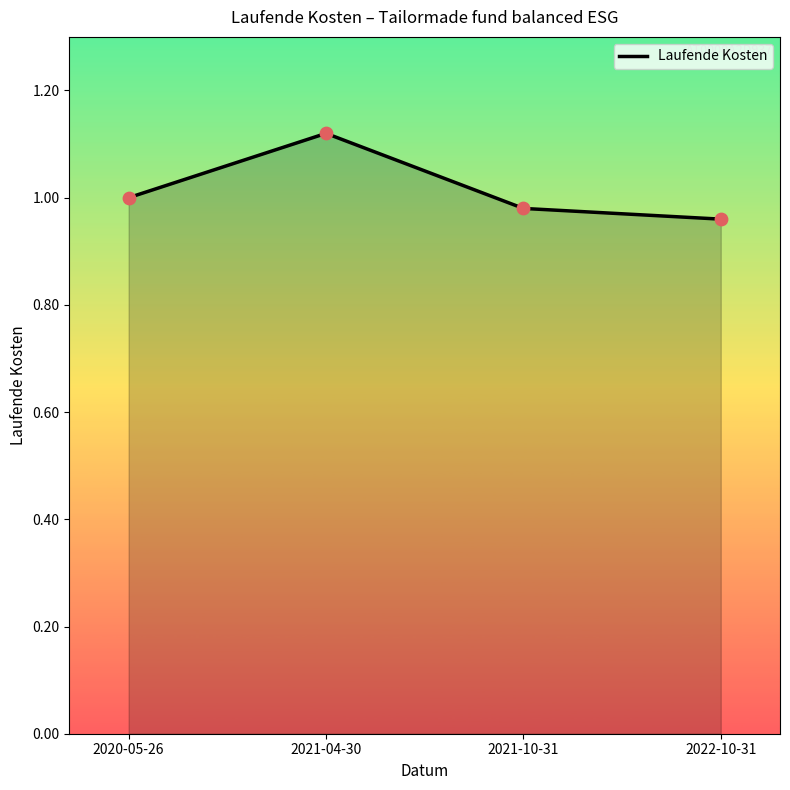

What is the change in value from 2021-04-30 to 2022-10-31?

-0.2